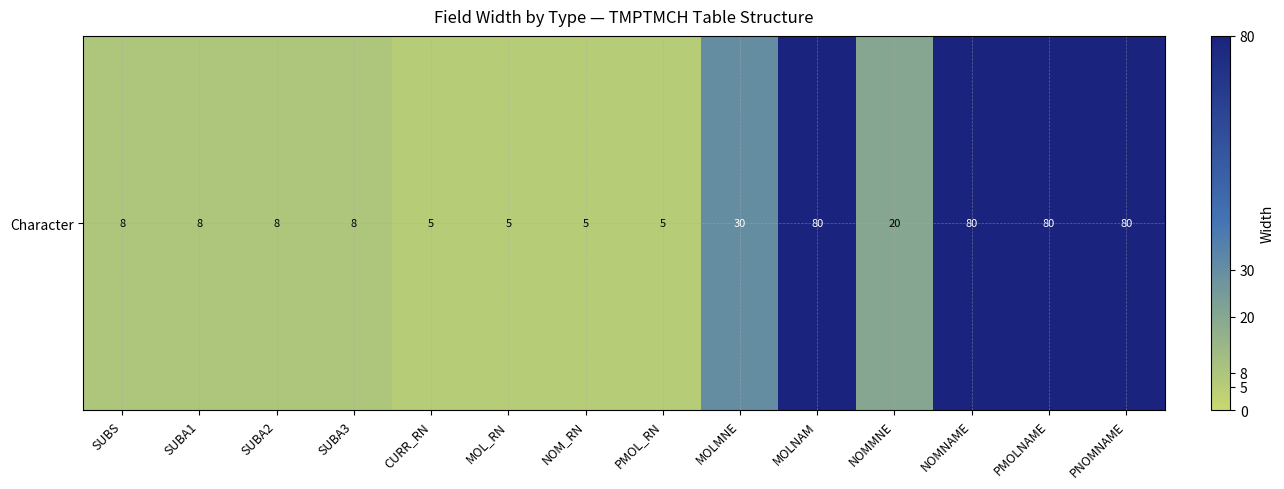

What is the sum of the values at SUBA1 and MOL_RN?

13